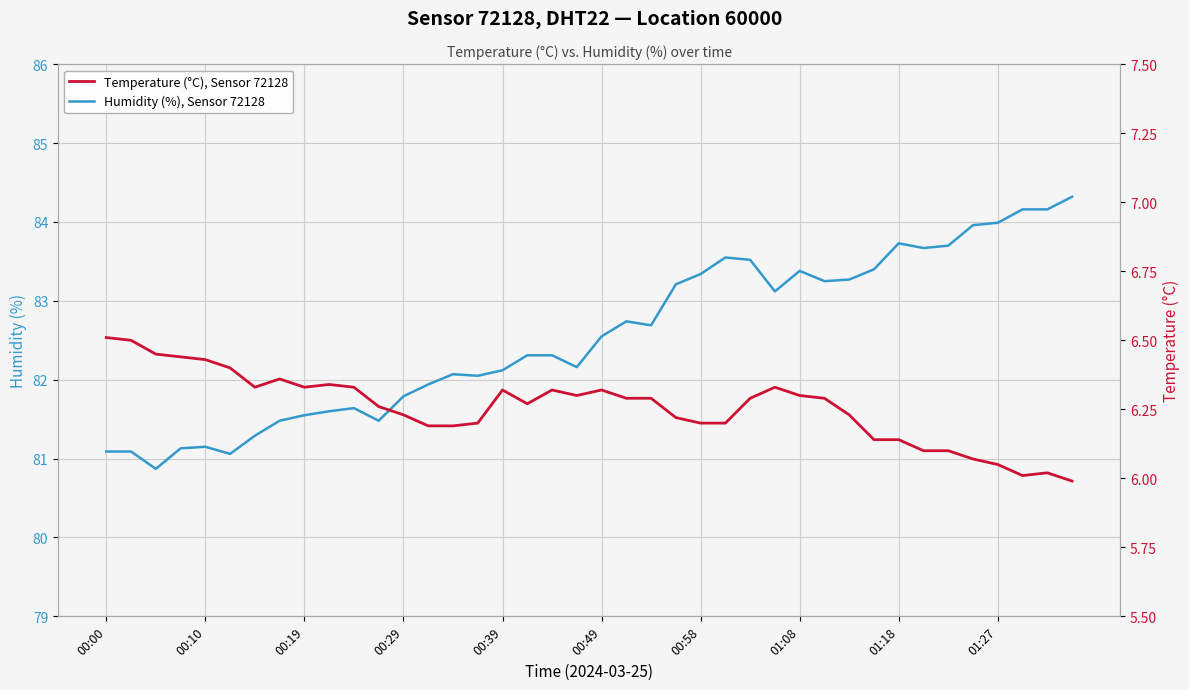

What is the minimum value for Humidity (%), Sensor 72128?

80.9